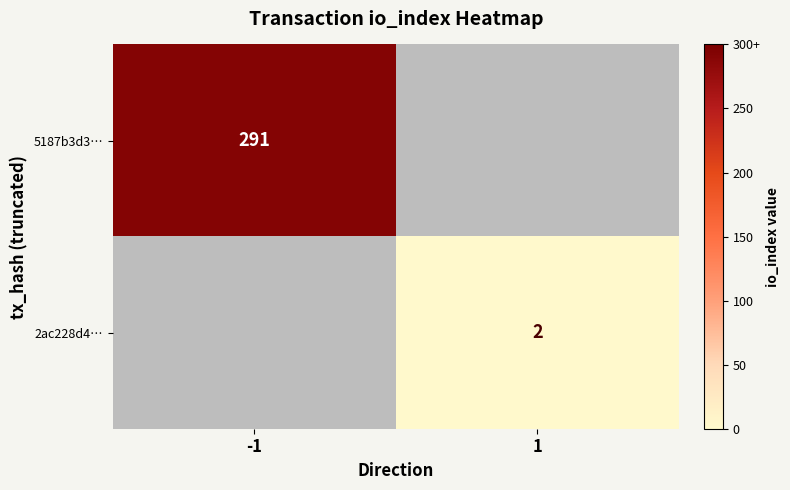

Is the value of 2ac228d4… at 1 greater than the value of 5187b3d3… at -1?

No